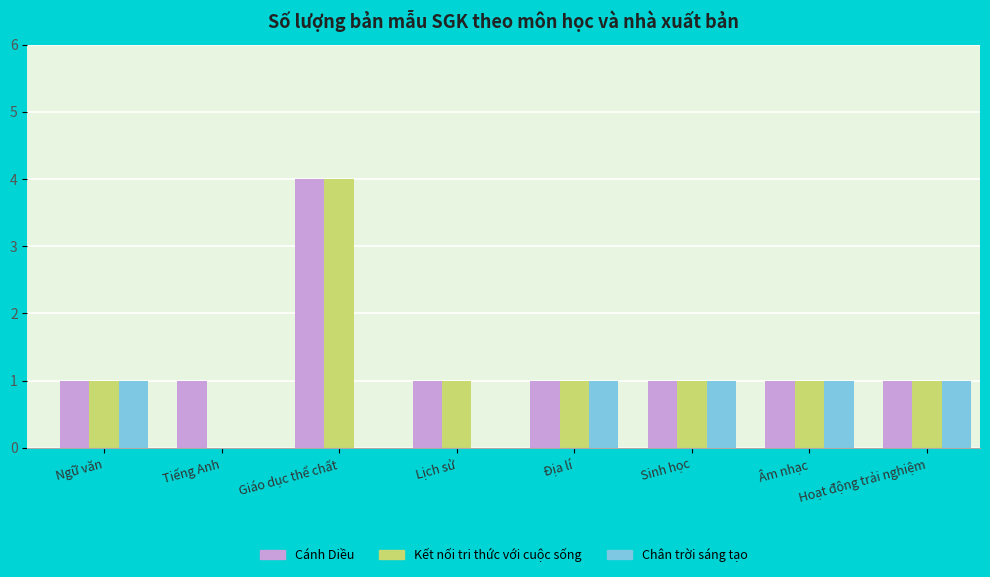

Is it true that Chân trời sáng tạo equals -1 at Tiếng Anh?

False